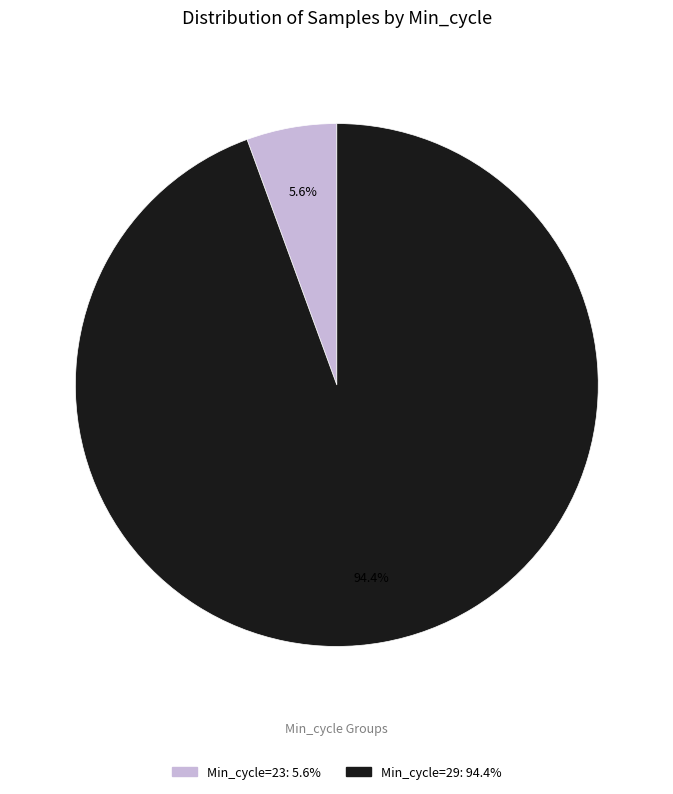

To the nearest percent, what is the average slice percentage?

50%